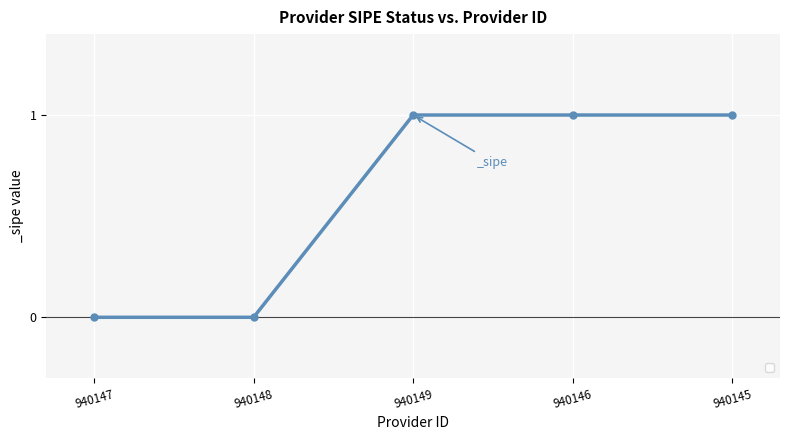

Is this an area chart (filled region under the line)?

No